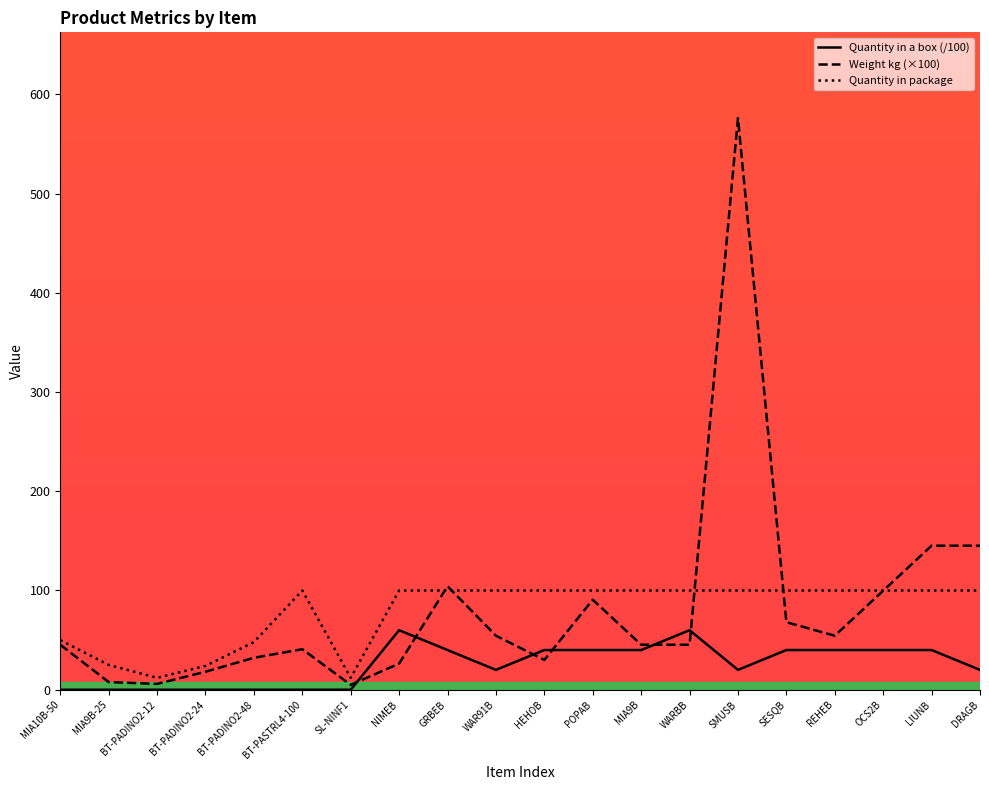

What is the label of the 7th point from the left?

SL-NINF1